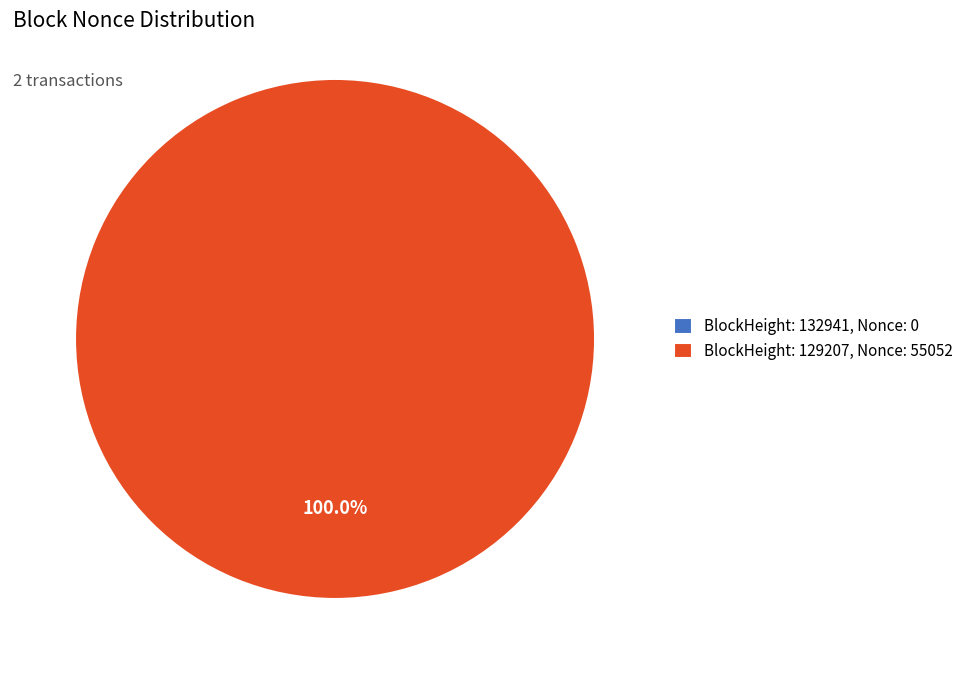

Is the sum of 129207 and 132941 greater than half?

Yes